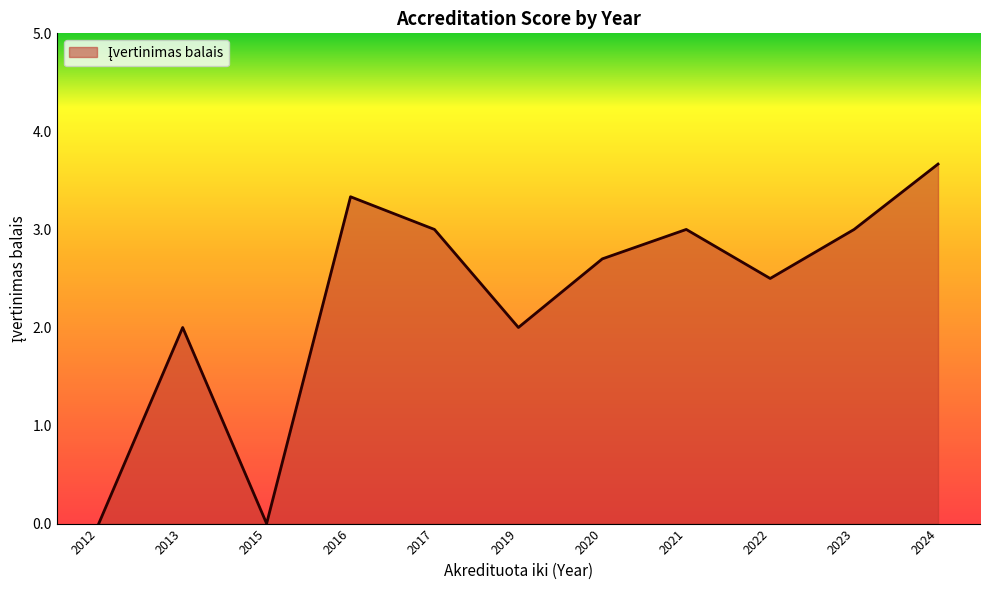

Reading left to right, transcribe all the data shown in this chart.

2012=0.0	2013=2.0	2015=0.0	2016=3.3	2017=3.0	2019=2.0	2020=2.7	2021=3.0	2022=2.5	2023=3.0	2024=3.7